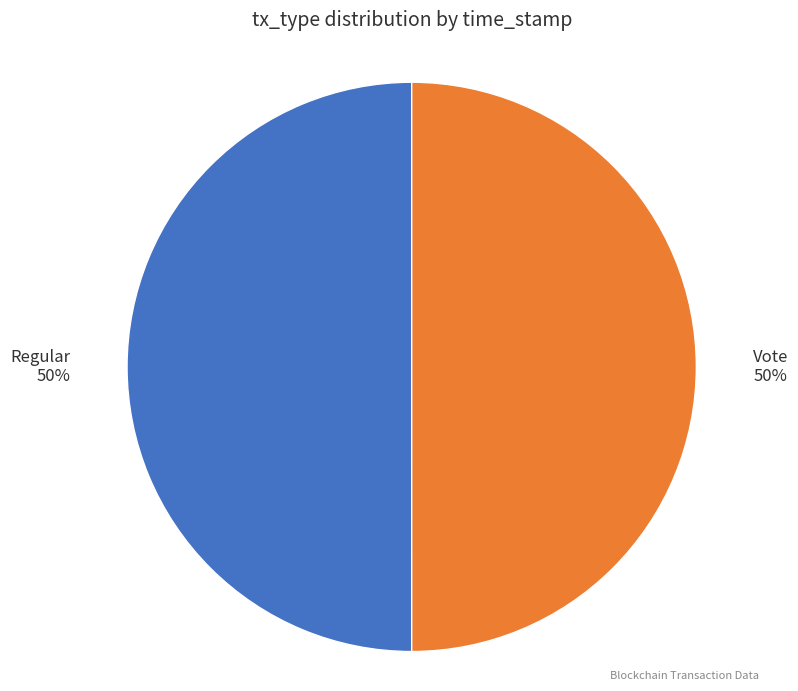

To the nearest percent, what is the average slice percentage?

50%